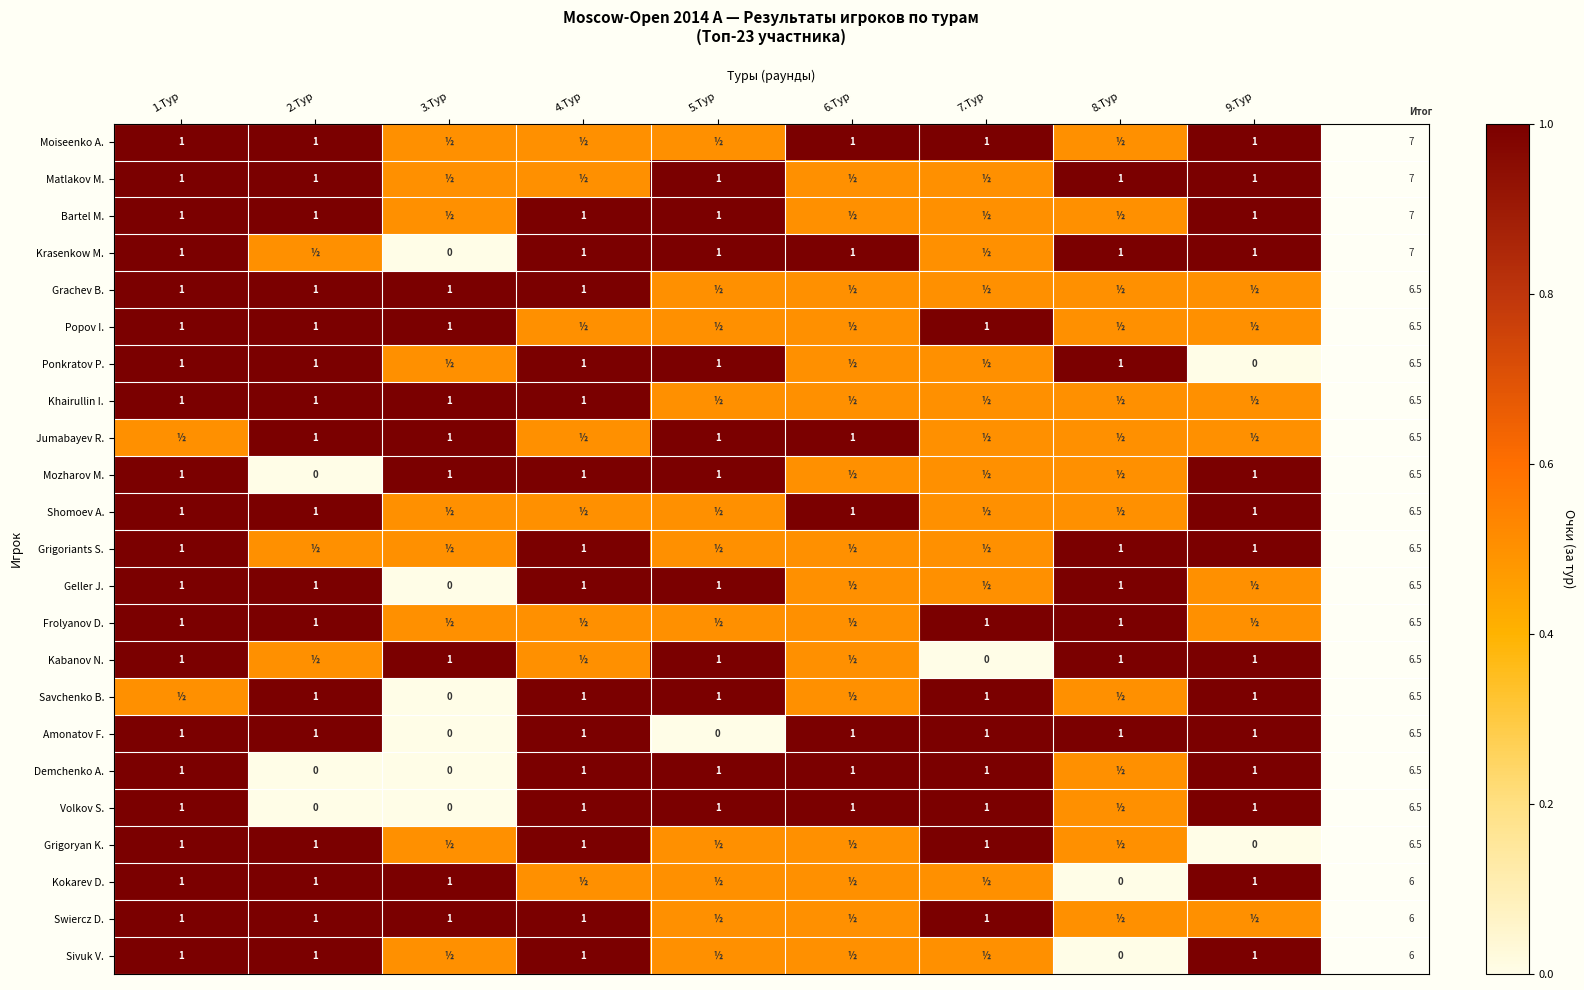

Is the value of Kokarev D. at 8.Тур greater than the value of Kabanov N. at 9.Тур?

No